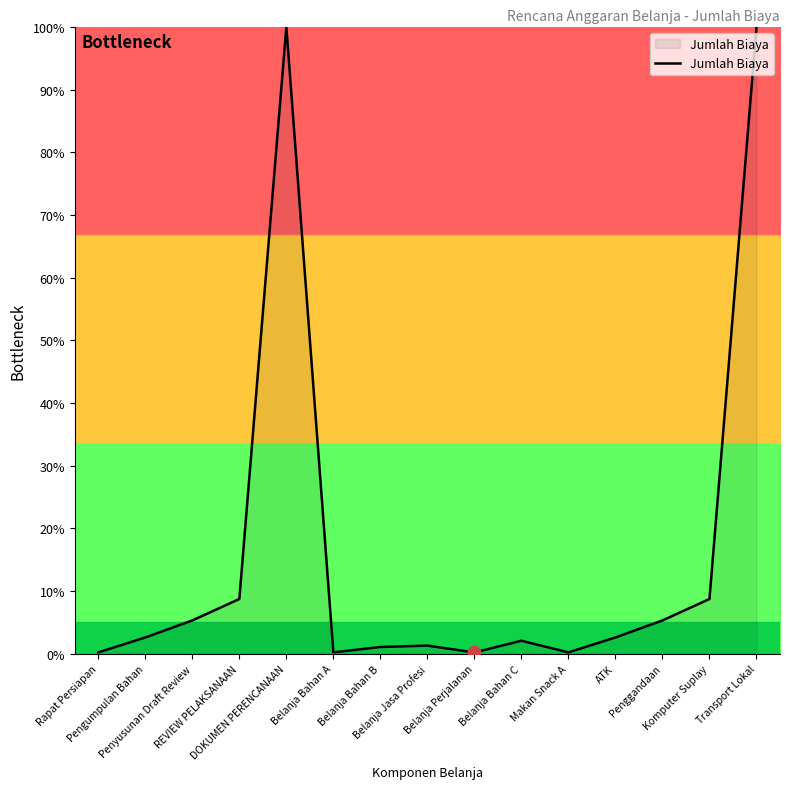

What is the change in value from Belanja Bahan C to ATK?

+0.5